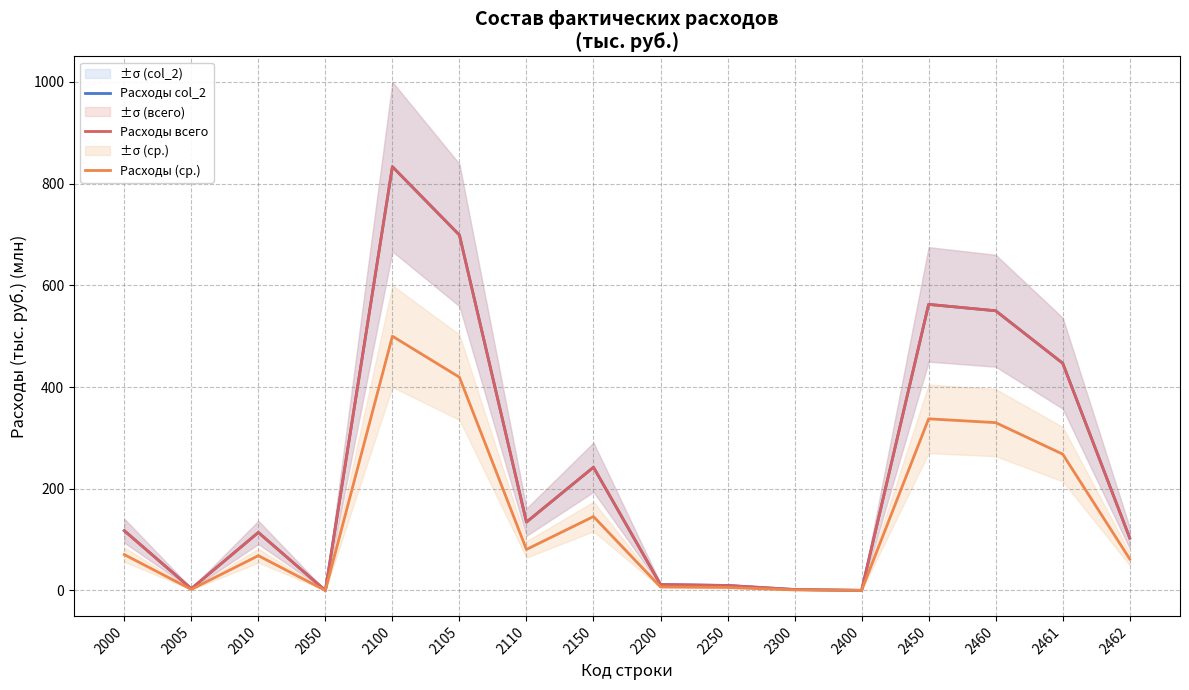

Rank the categories by Расходы col_2 value from highest to lowest.

2100, 2105, 2450, 2460, 2461, 2150, 2110, 2000, 2010, 2462, 2200, 2250, 2005, 2300, 2400, 2050